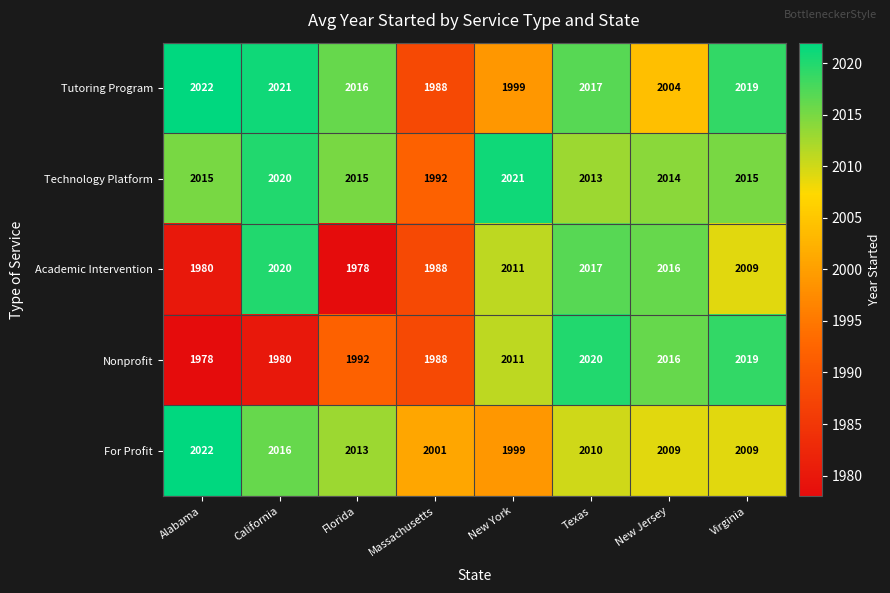

What is the highest value of the Nonprofit series?

2020